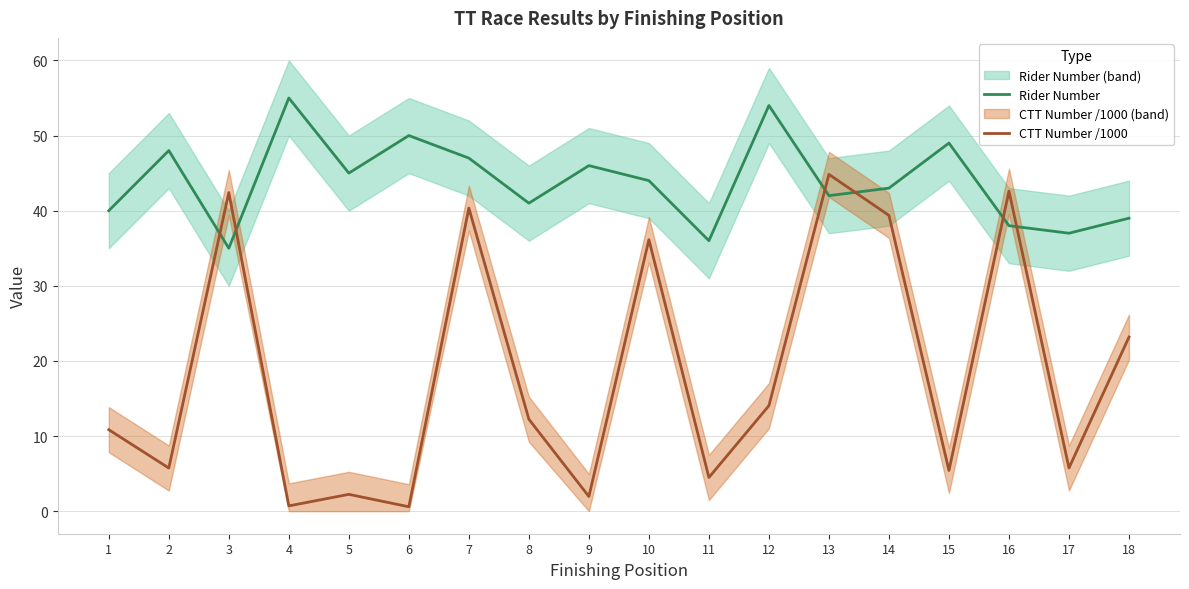

Read the Rider Number value at 6.

50.0